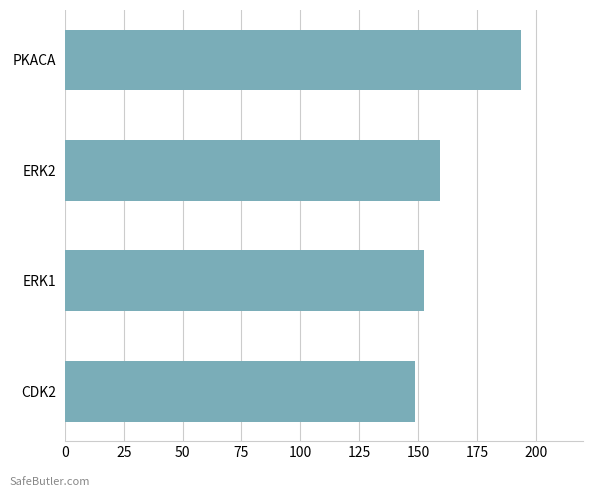

Which has a higher value, ERK1 or ERK2?

ERK2